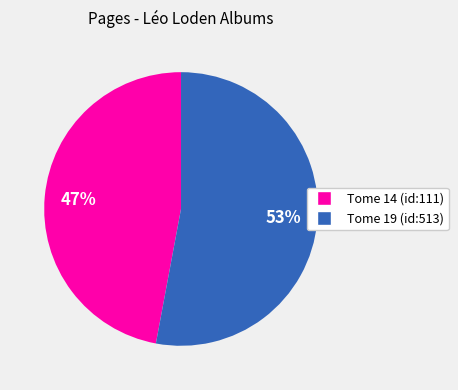

To the nearest percent, what is the combined percentage of Tome 14 (id:111) and Tome 19 (id:513)?

100%